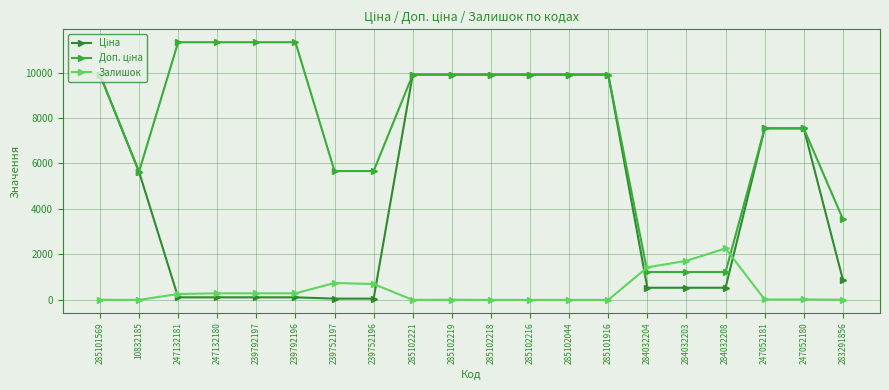

What is the average value of the Доп. ціна series?

7699.9